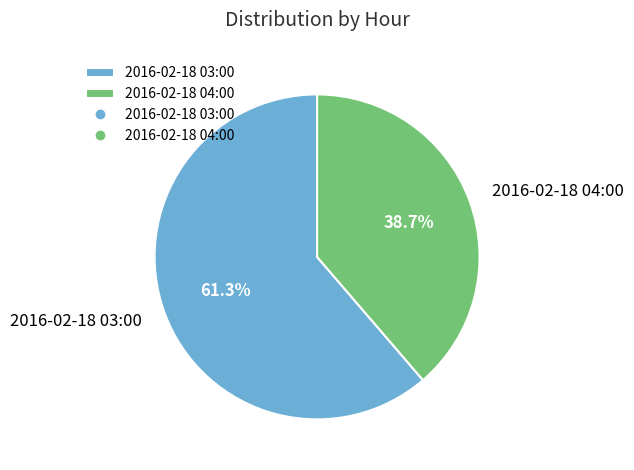

To the nearest percent, what percentage of the pie is 2016-02-18 03:00?

61%